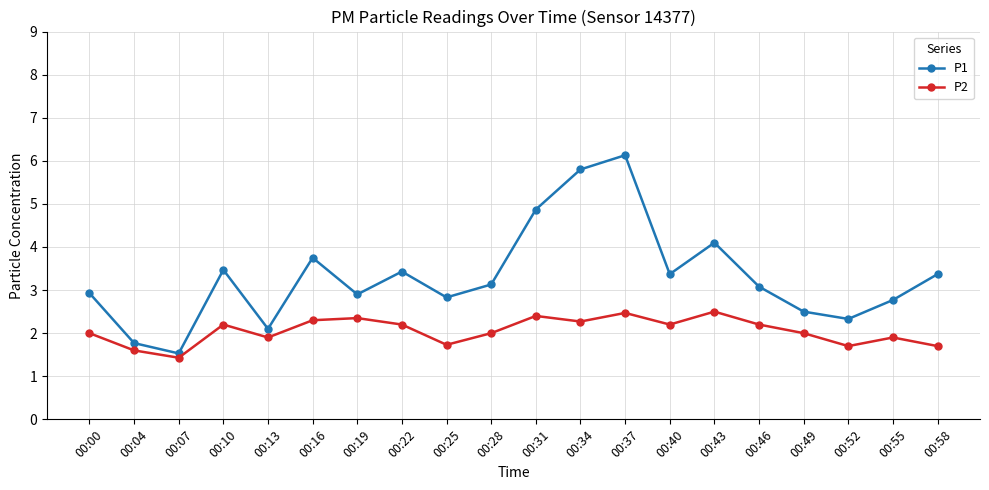

Which series has the largest range (max minus min)?

P1